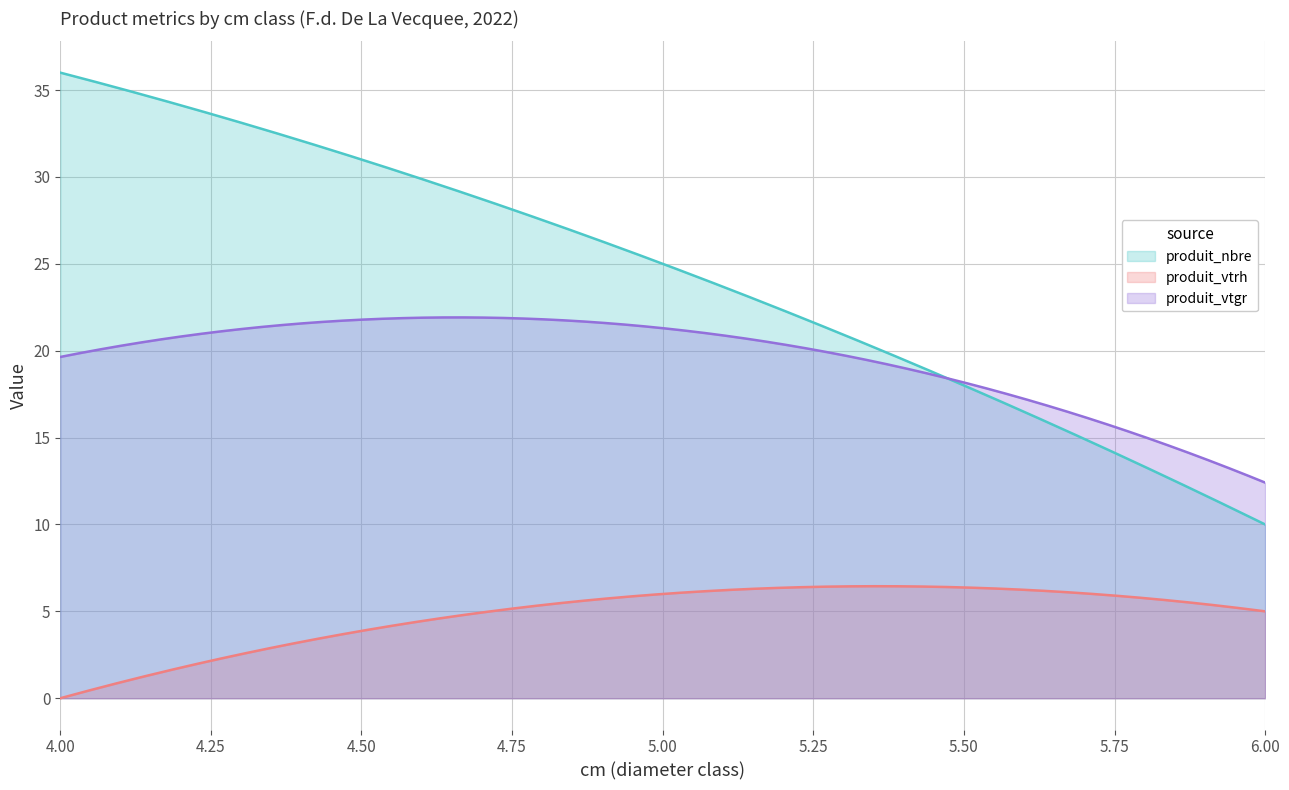

Rank the series by their maximum value, from lowest to highest.

produit_vtrh, produit_vtgr, produit_nbre